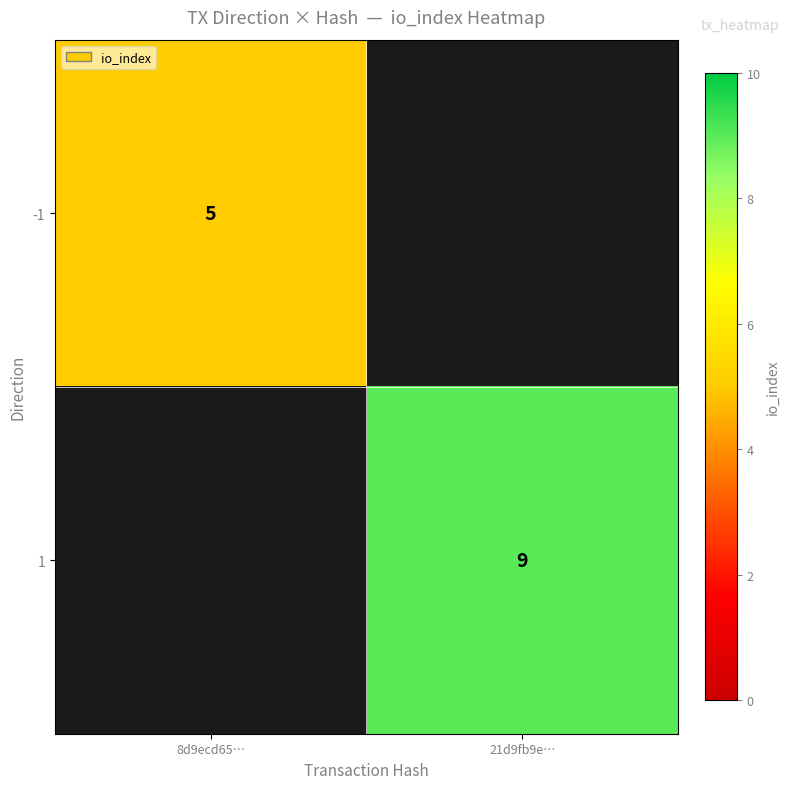

True or false: 1 has a value of 2.1 at 21d9fb9e….

False